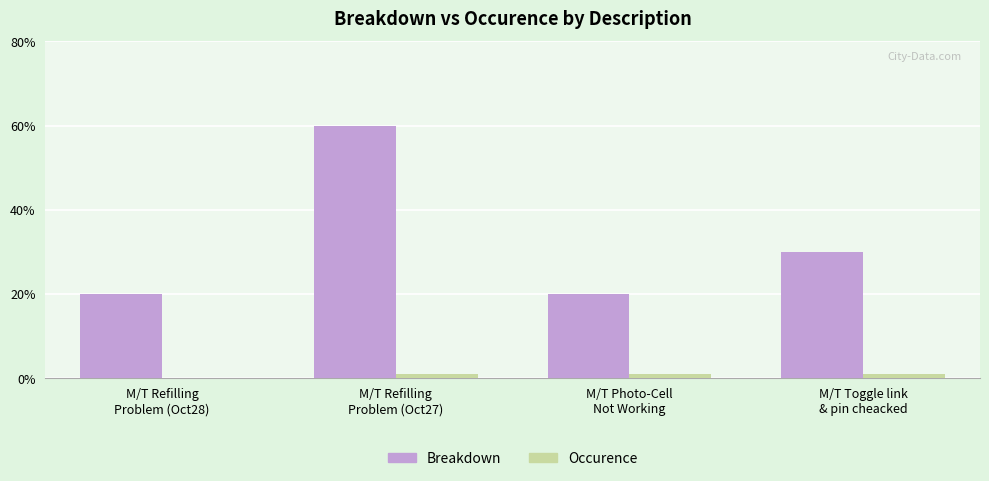

Reading left to right, what are all the values shown in this chart?

Breakdown: 20	60	20	30
Occurence: 0	1	1	1